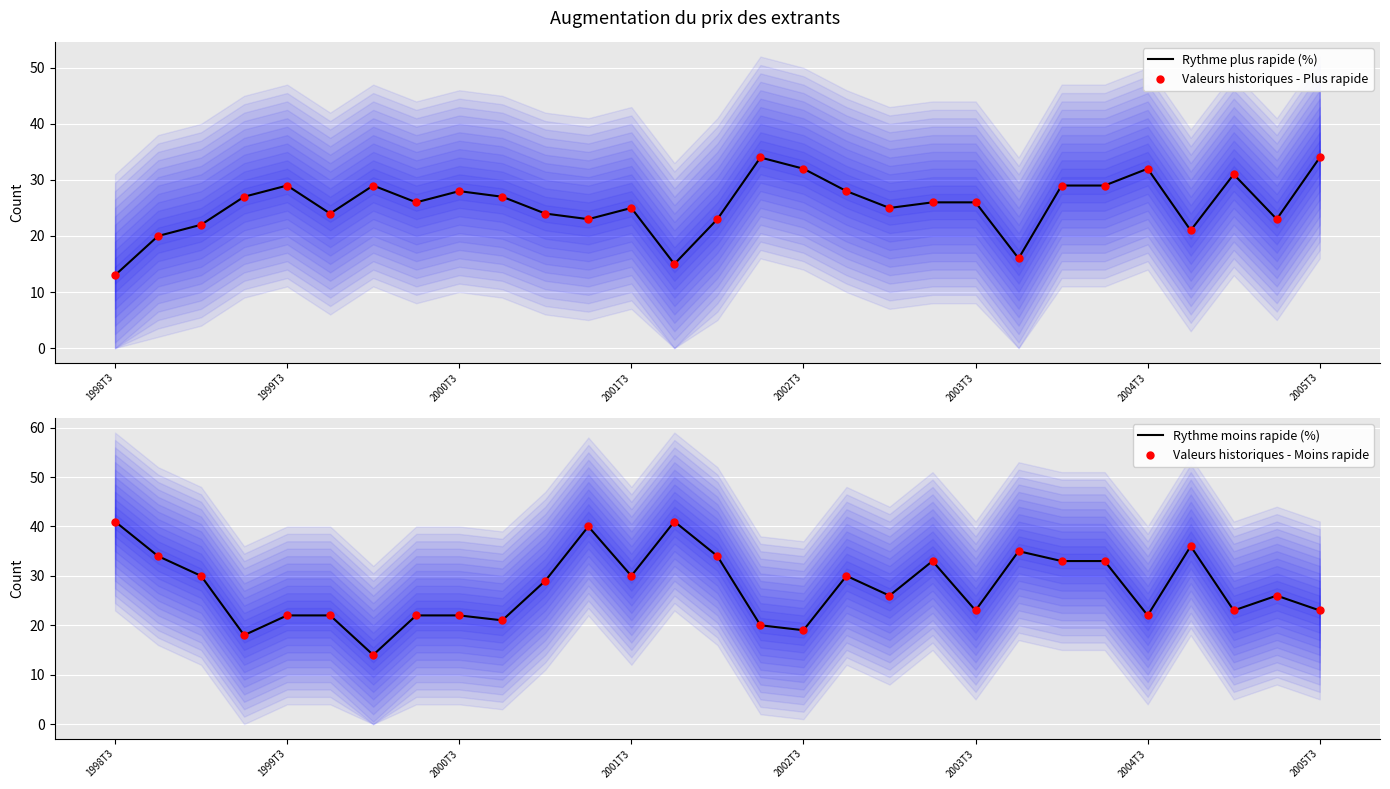

Which series has the largest Y range (max minus min)?

Rythme moins rapide (%)